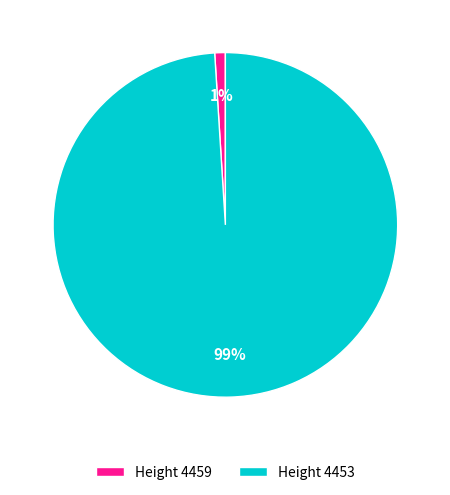

The Height 4453 slice represents 86% of the pie. True or false?

False